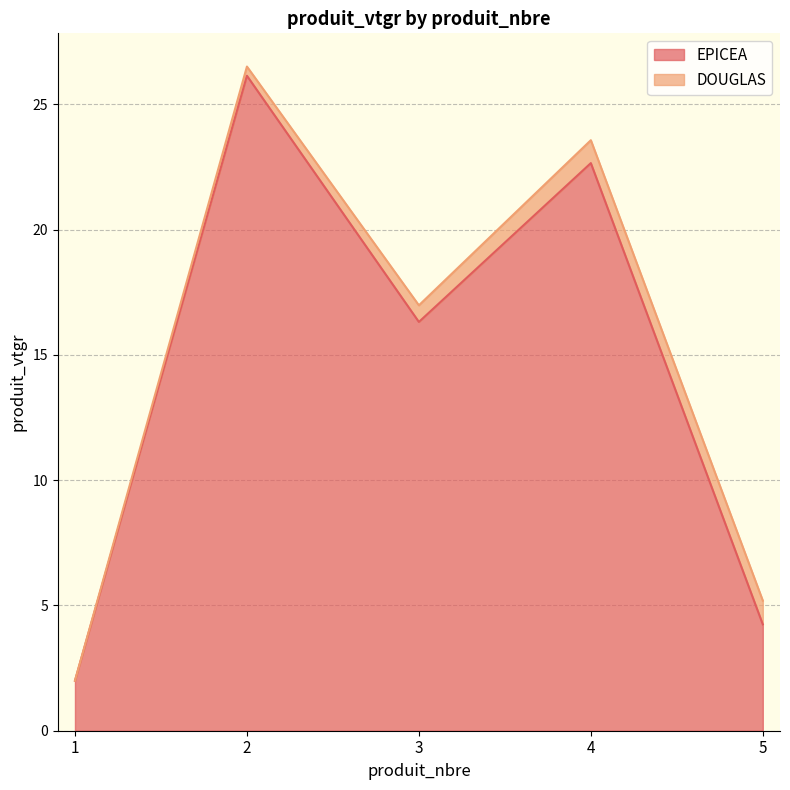

What is the smallest value displayed?

2.0